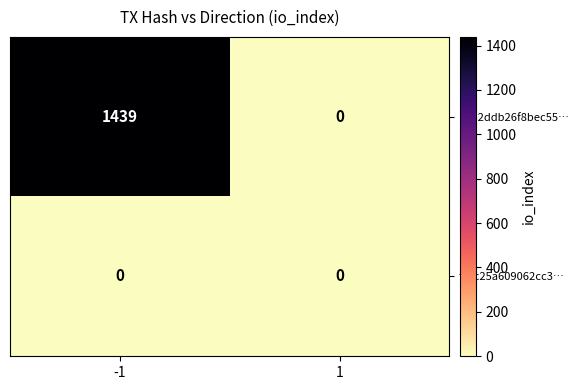

Which series changed the most between -1 and 1?

0aa2ddb26f8bec55…